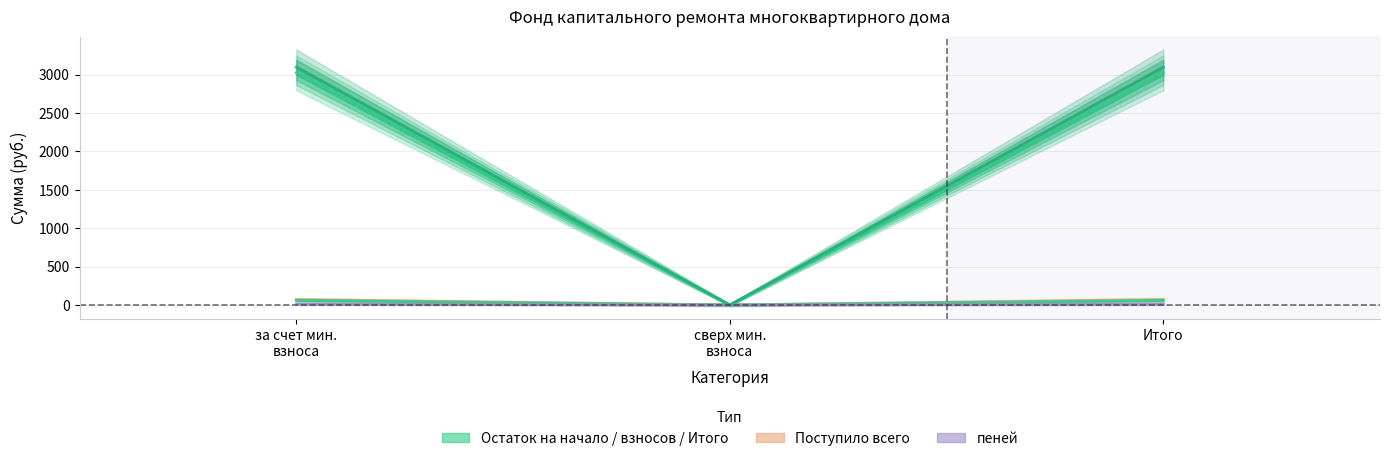

What is the maximum value shown in the chart?

3094.8